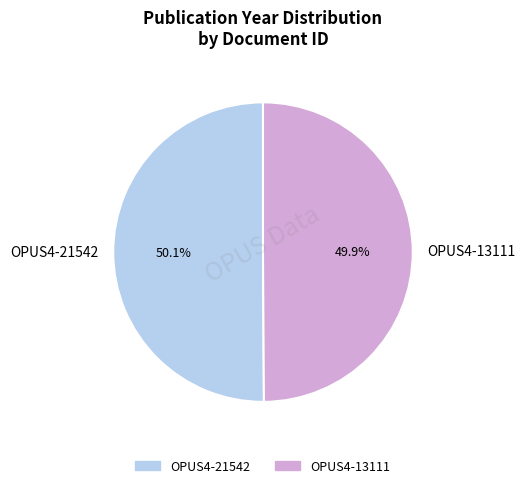

To the nearest percent, what is the combined percentage of OPUS4-21542 and OPUS4-13111?

100%